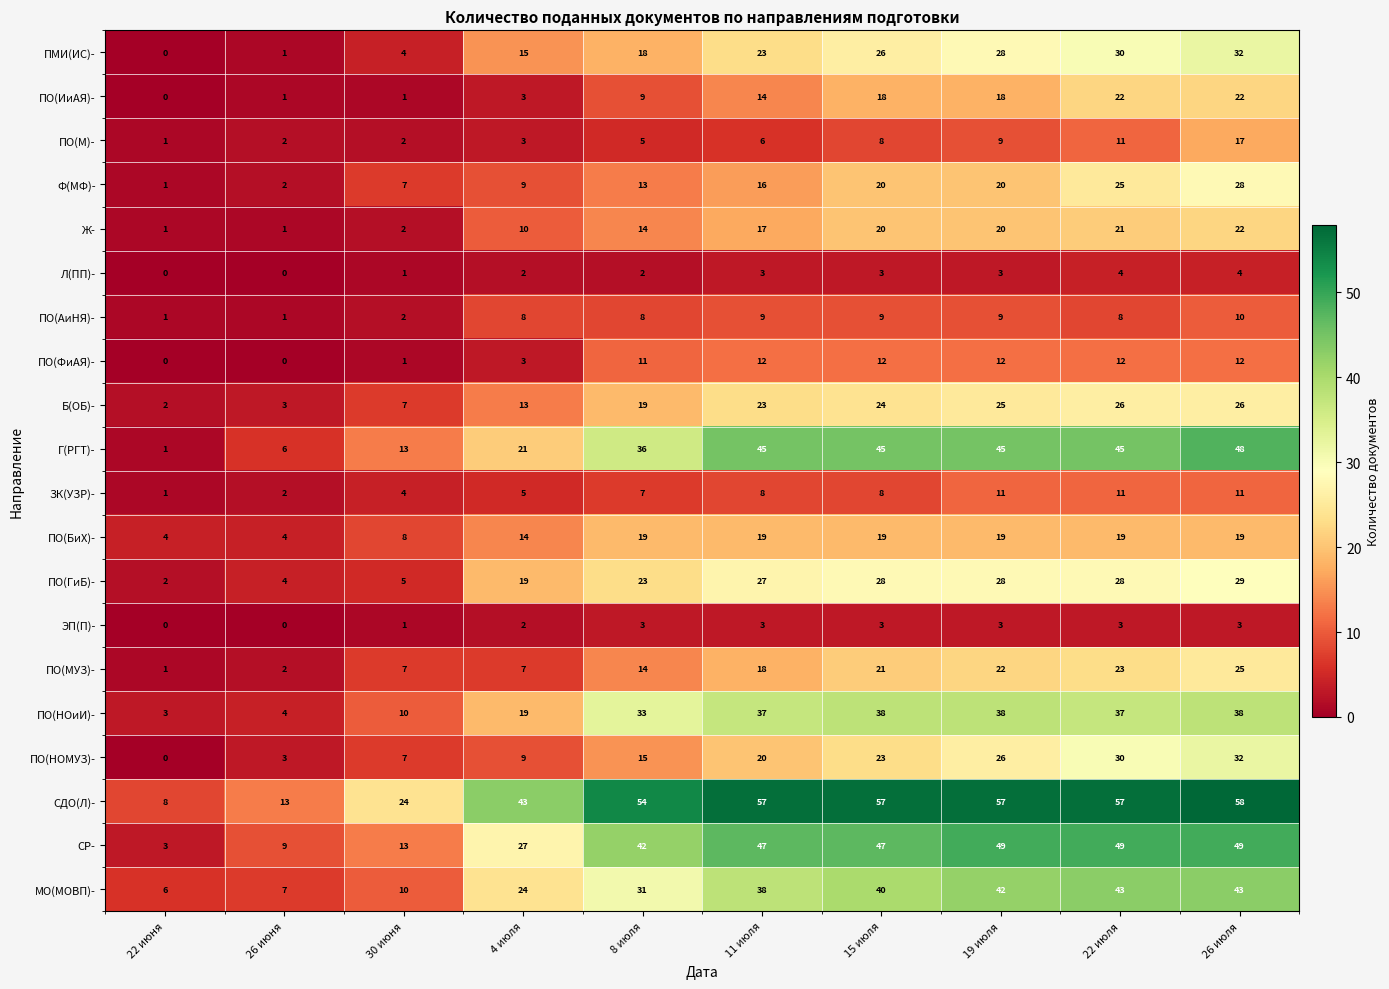

What is the difference between the ПО(МУЗ)- values at 19 июля and 4 июля?

15